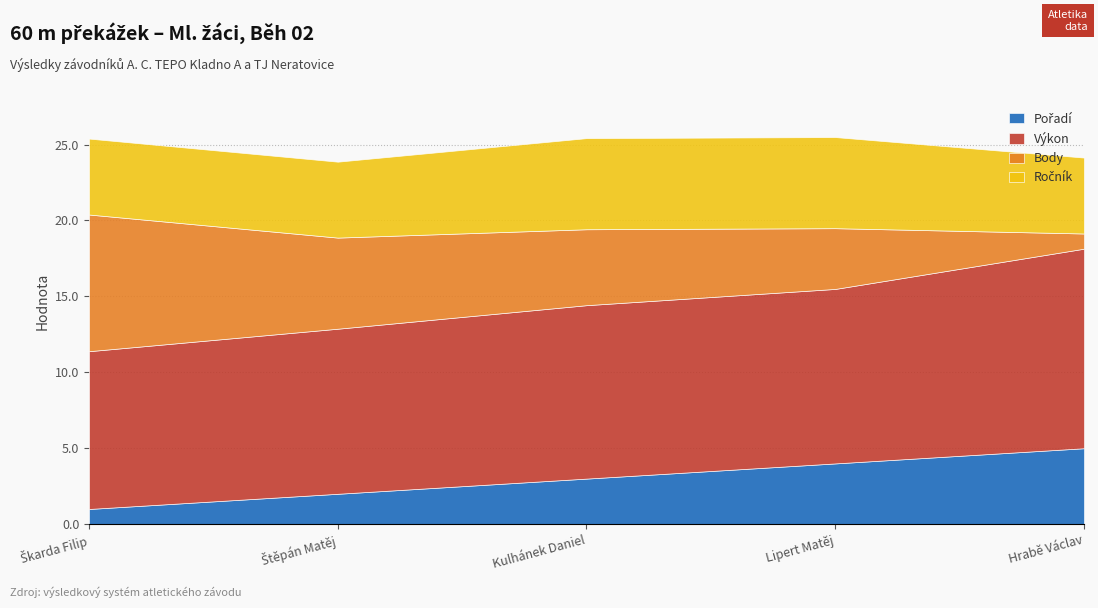

Which series changed the most between Škarda Filip and Štěpán Matěj?

Body